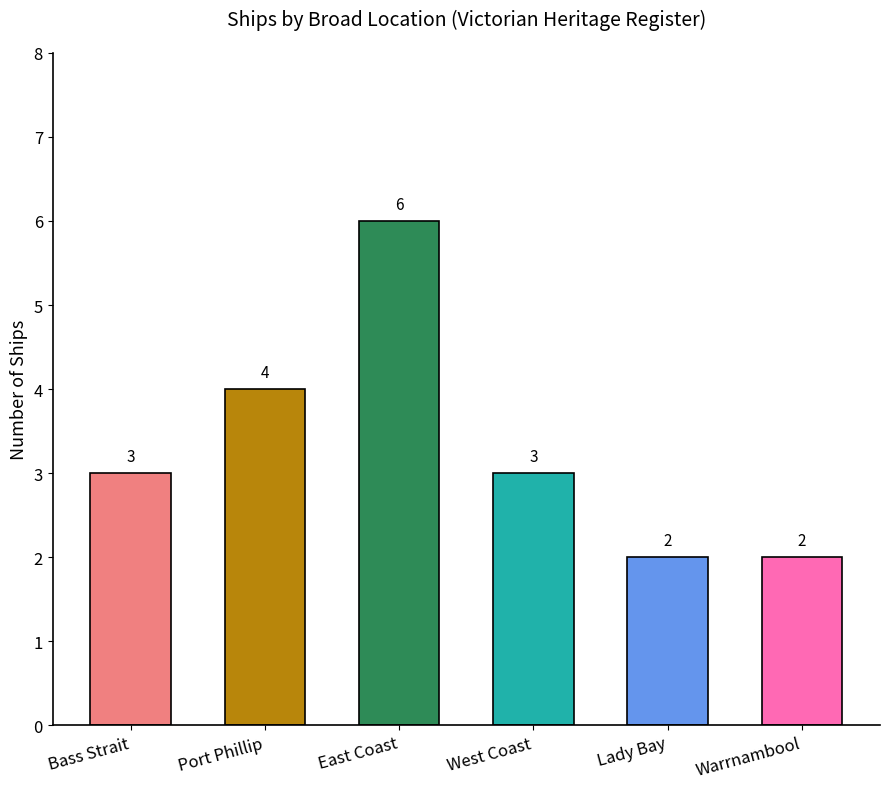

True or false: the data shows 3 at Bass Strait.

True